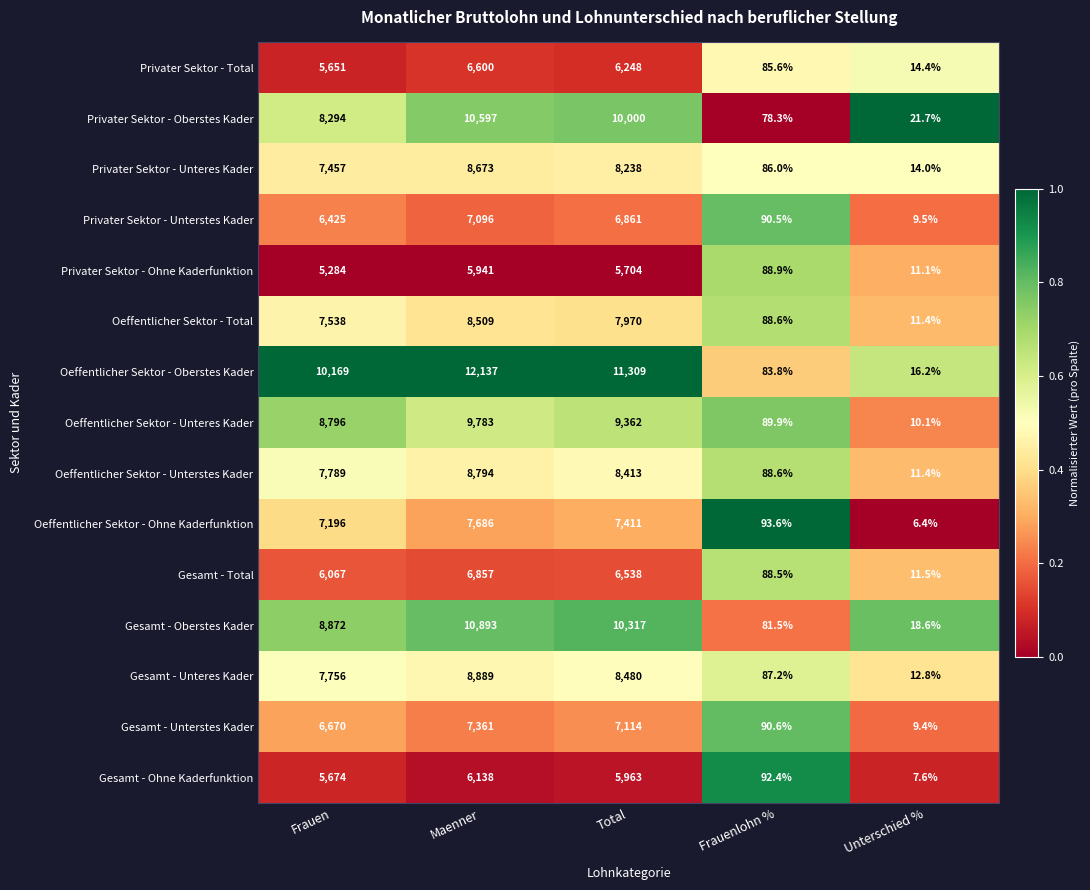

At how many categories does at least one series exceed 8481?

3